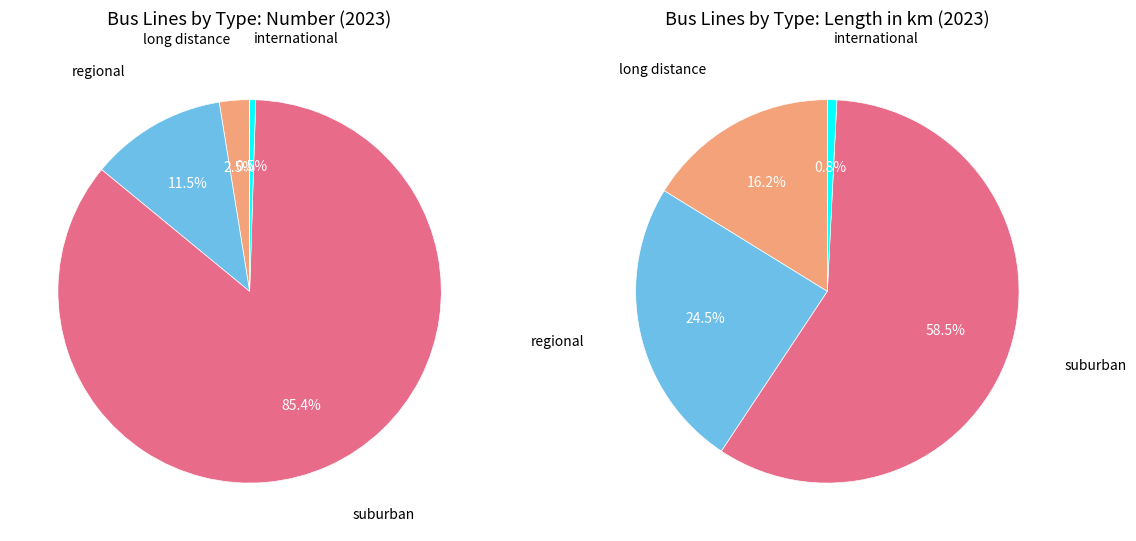

What percentage is the suburban slice, to the nearest percent?

85%